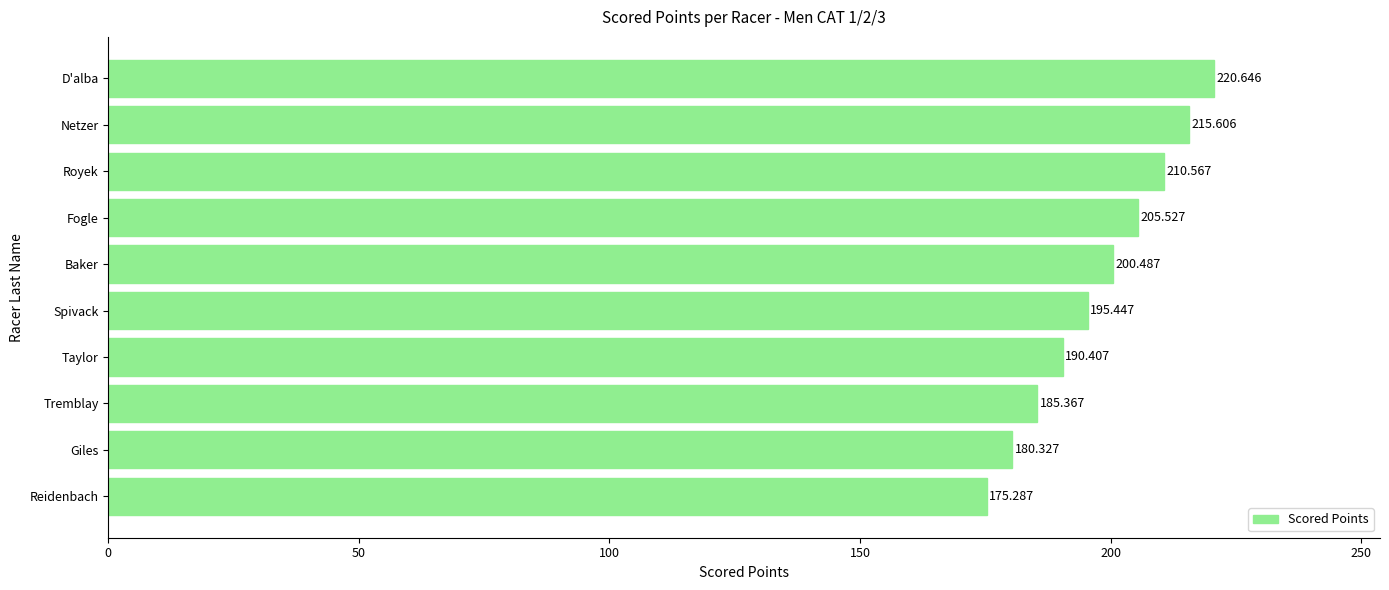

What is the greatest value displayed?

220.6